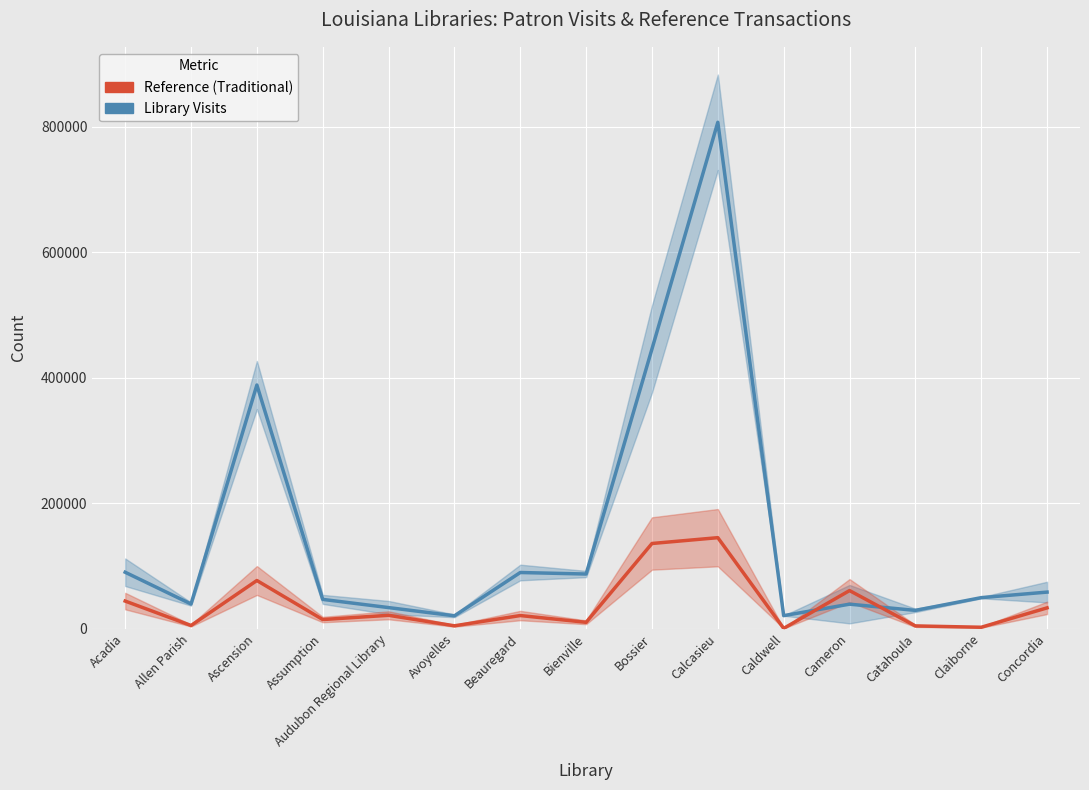

Between Allen Parish and Audubon Regional Library, which series saw the biggest shift?

Reference (Traditional)